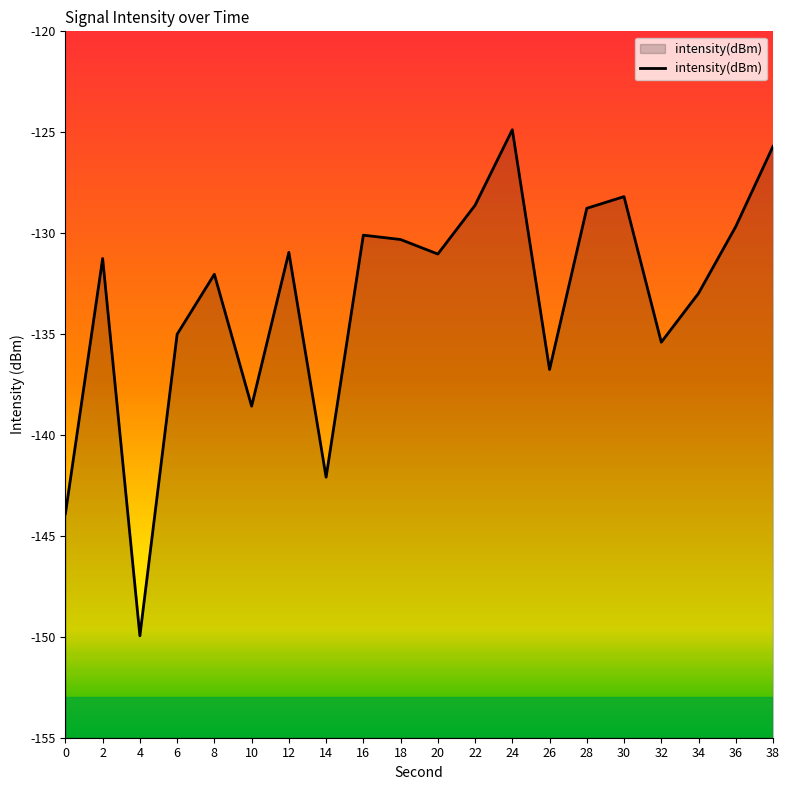

How many data points are above -131?

9